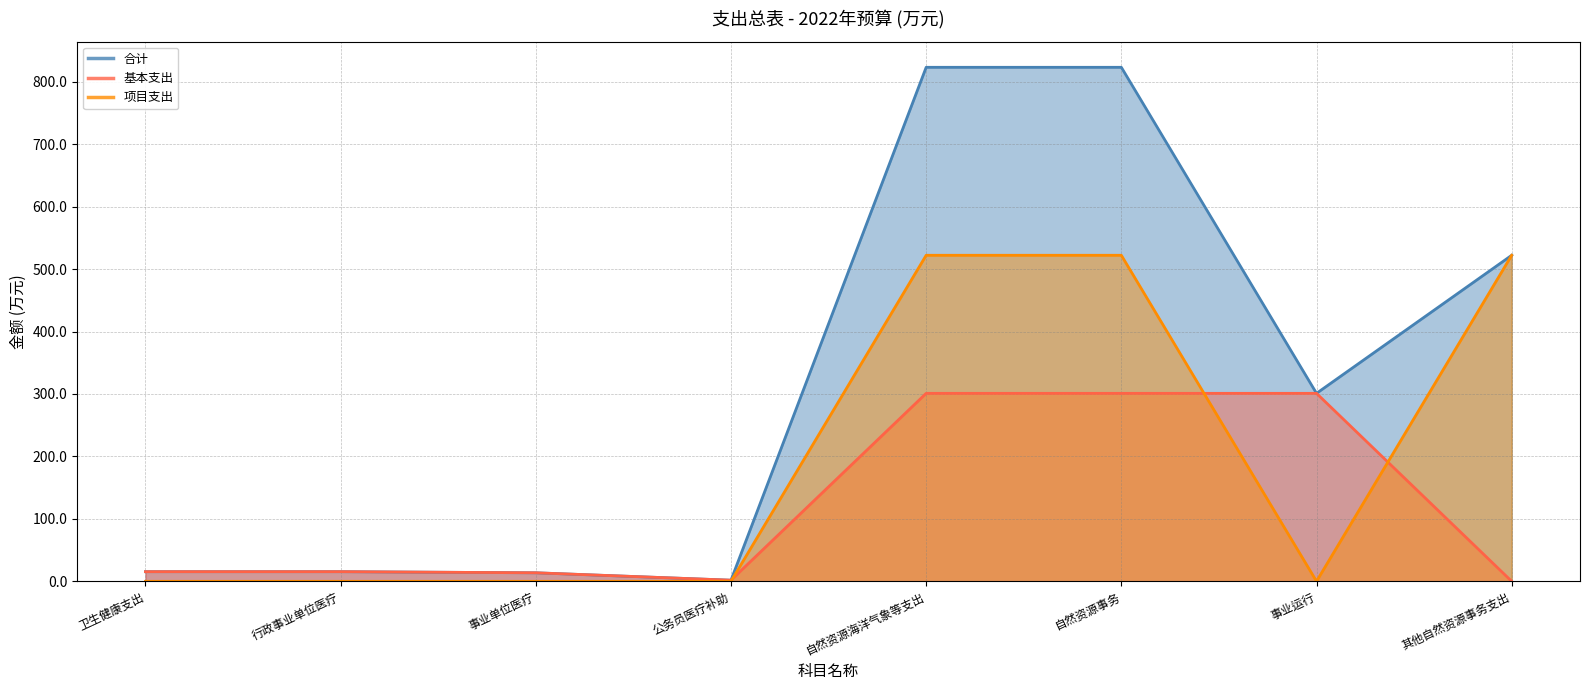

Which category has the lowest value in the 基本支出 series?

其他自然资源事务支出